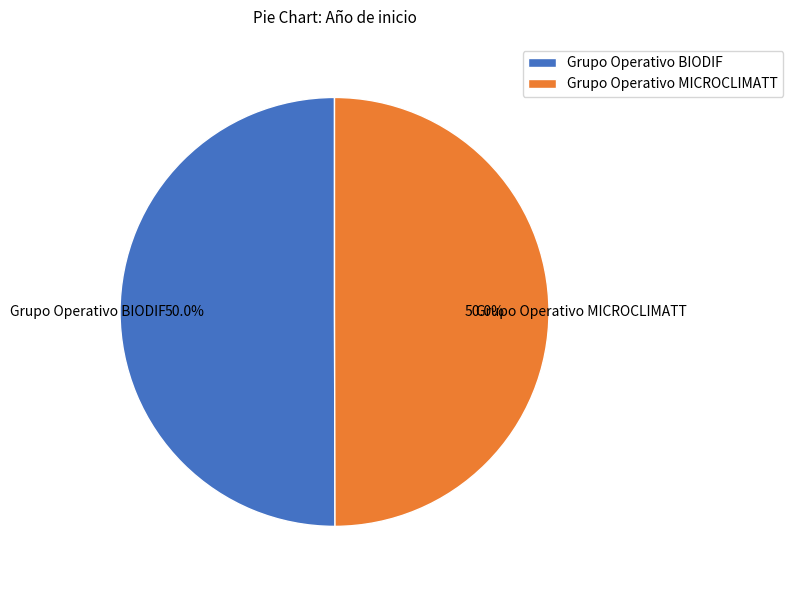

Approximately how many times larger is the value at Grupo Operativo MICROCLIMATT compared to Grupo Operativo BIODIF?

1.0